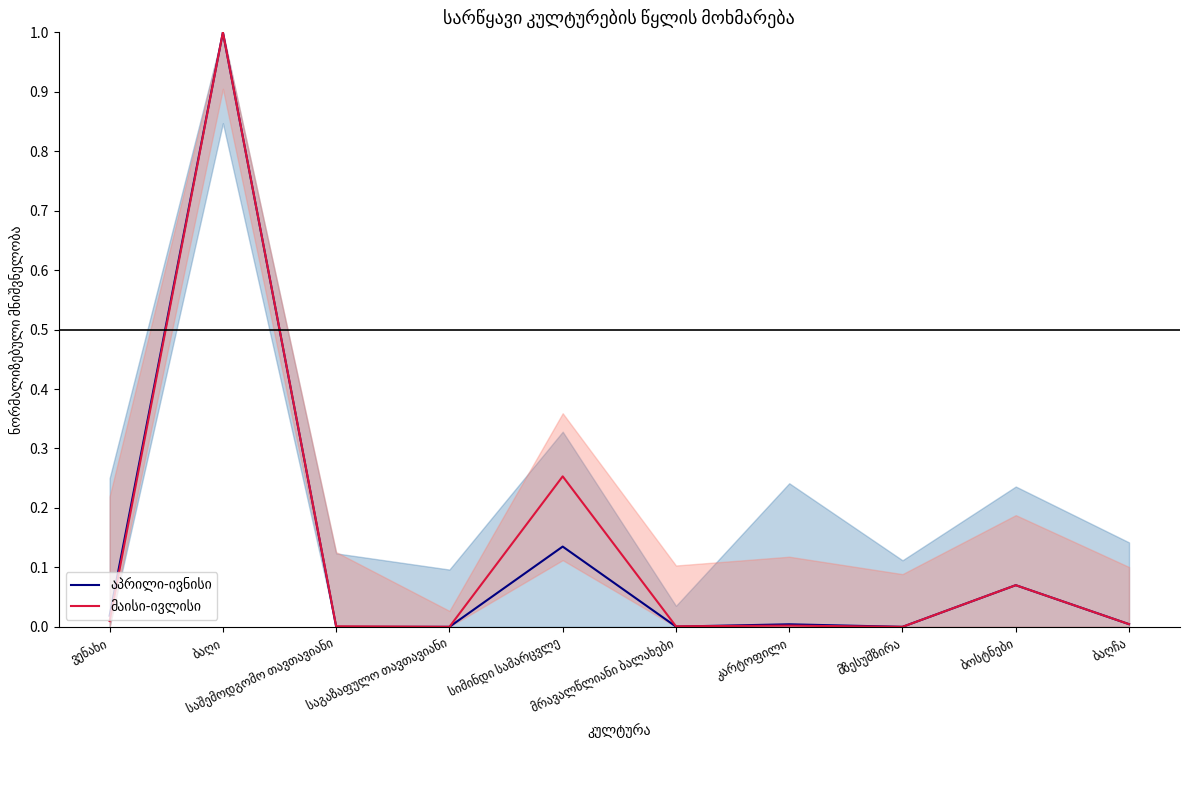

At which category does მაისი-ივლისი reach its first local valley?

საგაზაფულო თავთავიანი